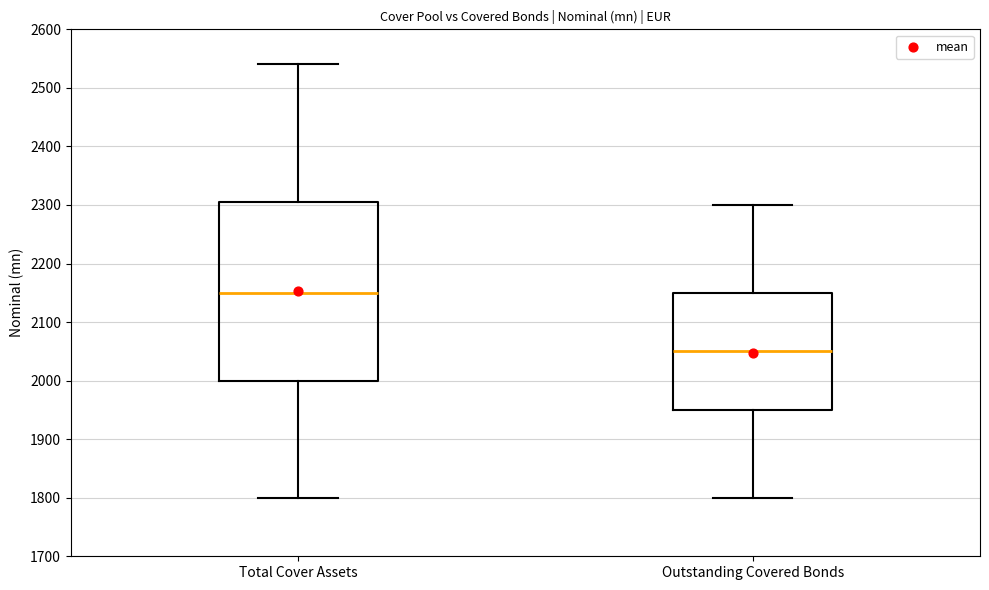

Which box's median line is the lowest?

Outstanding Covered Bonds